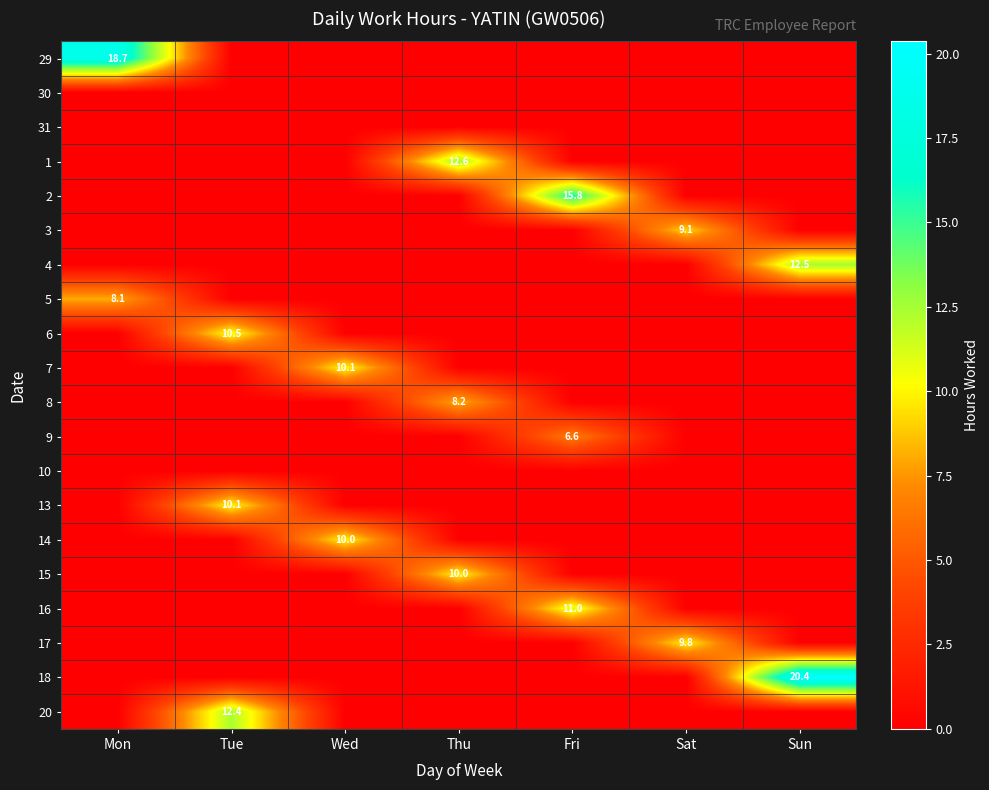

Which series has the widest spread of values?

18